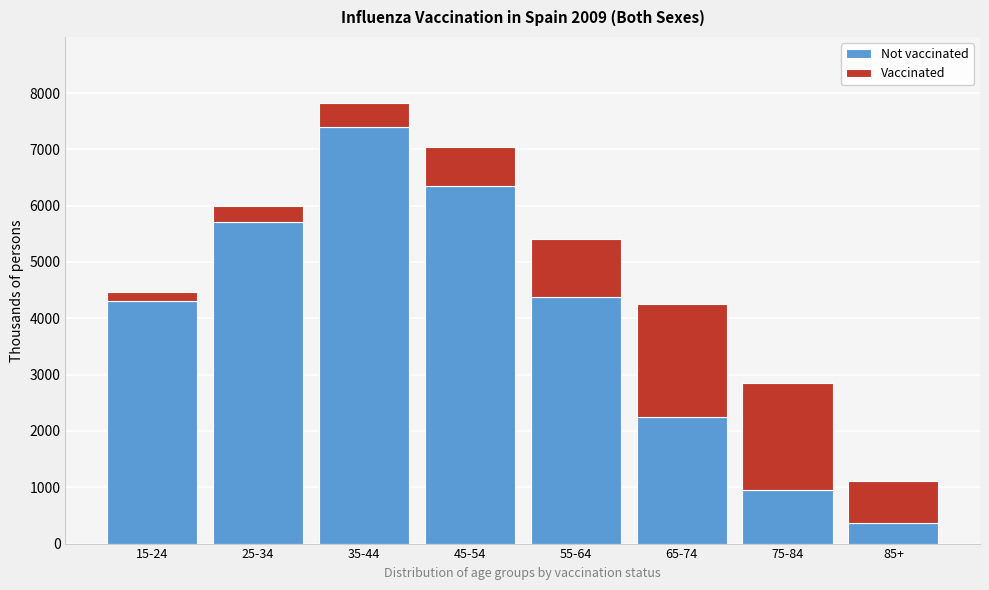

Reading left to right, transcribe the values for Not vaccinated.

4307.4	5701.5	7391.6	6342.0	4386.5	2245.3	951.7	365.1